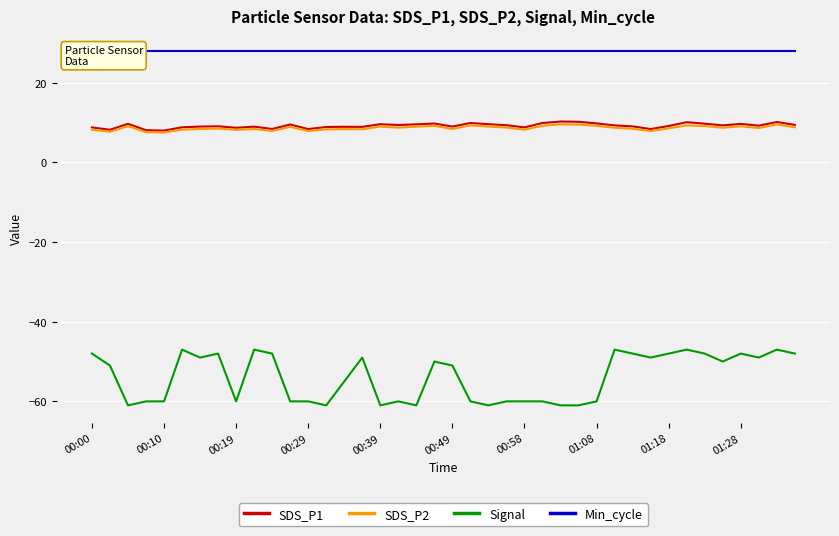

Reading left to right, extract all data points from this chart.

SDS_P1: 8.8	8.2	9.7	8.1	8.0	8.8	9.0	9.1	8.7	9.0	8.4	9.5	8.4	8.9	8.9	8.9	9.6	9.4	9.6	9.8	9.0	9.9	9.6	9.3	8.8	9.9	10.3	10.2	9.8	9.3	9.1	8.4	9.2	10.1	9.7	9.3	9.7	9.2	10.2	9.4
SDS_P2: 8.2	7.7	9.1	7.6	7.5	8.2	8.4	8.5	8.2	8.4	7.9	8.9	7.9	8.3	8.3	8.3	9.0	8.7	9.0	9.2	8.4	9.3	9.0	8.8	8.2	9.2	9.6	9.5	9.2	8.7	8.4	7.9	8.6	9.3	9.1	8.7	9.1	8.6	9.6	8.8
Signal: -48.0	-51.0	-61.0	-60.0	-60.0	-47.0	-49.0	-48.0	-60.0	-47.0	-48.0	-60.0	-60.0	-61.0	-55.0	-49.0	-61.0	-60.0	-61.0	-50.0	-51.0	-60.0	-61.0	-60.0	-60.0	-60.0	-61.0	-61.0	-60.0	-47.0	-48.0	-49.0	-48.0	-47.0	-48.0	-50.0	-48.0	-49.0	-47.0	-48.0
Min_cycle: 28.0	28.0	28.0	28.0	28.0	28.0	28.0	28.0	28.0	28.0	28.0	28.0	28.0	28.0	28.0	28.0	28.0	28.0	28.0	28.0	28.0	28.0	28.0	28.0	28.0	28.0	28.0	28.0	28.0	28.0	28.0	28.0	28.0	28.0	28.0	28.0	28.0	28.0	28.0	28.0